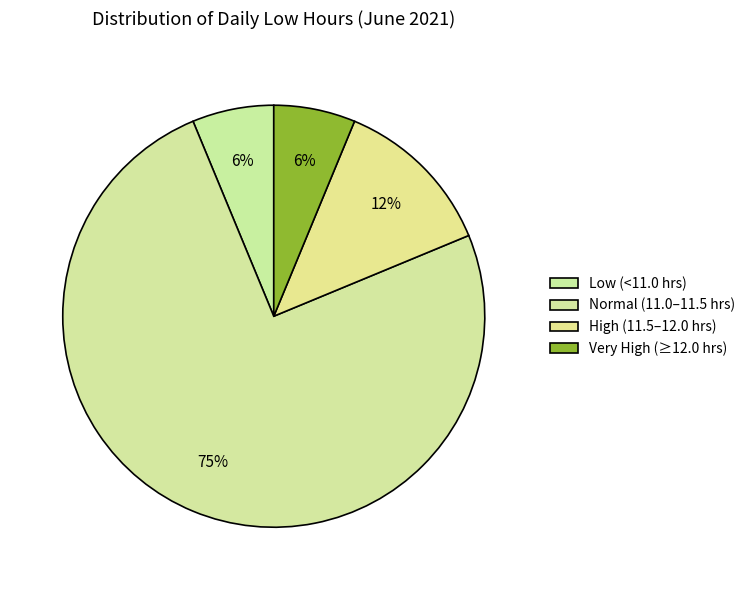

How many slices are in this pie chart?

4